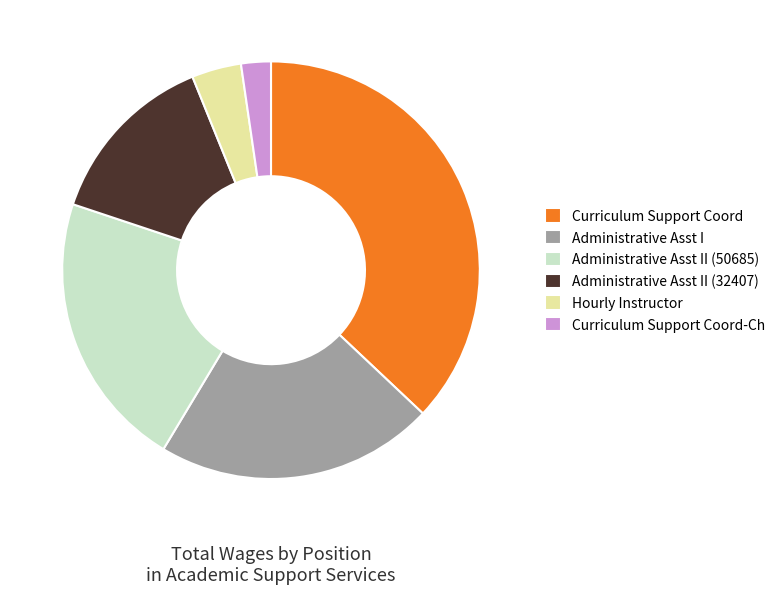

The Administrative Asst II (32407) slice represents 14% of the pie. True or false?

True